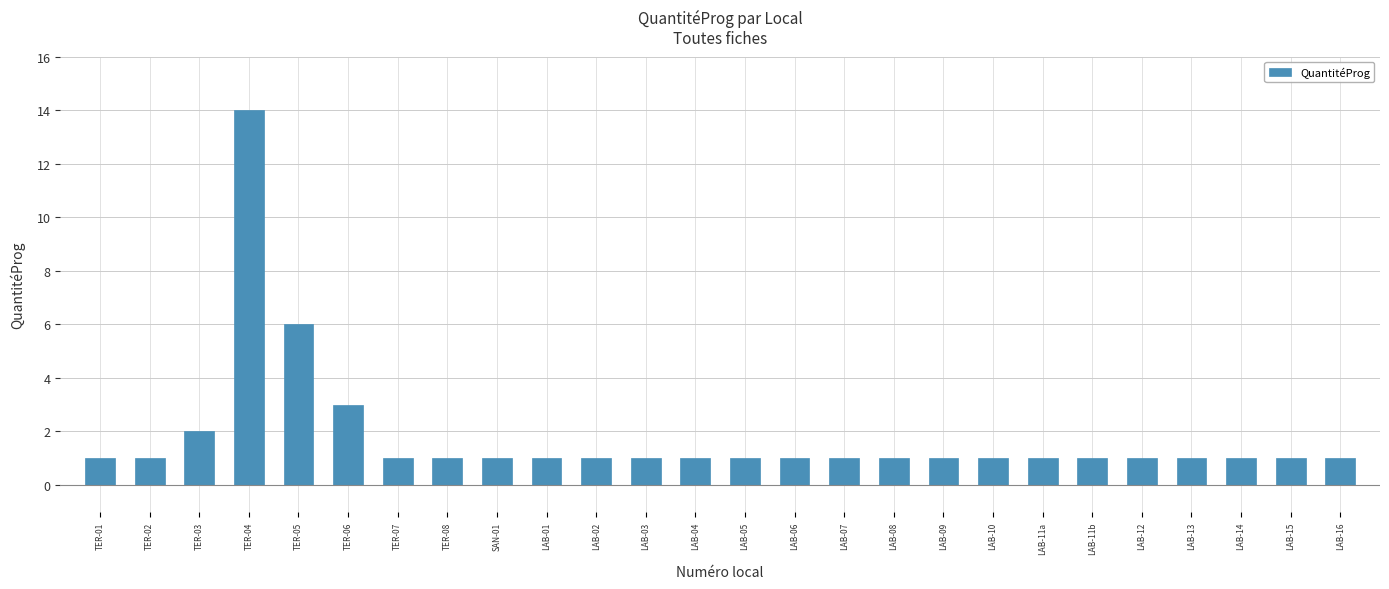

How many series are shown in this chart?

1